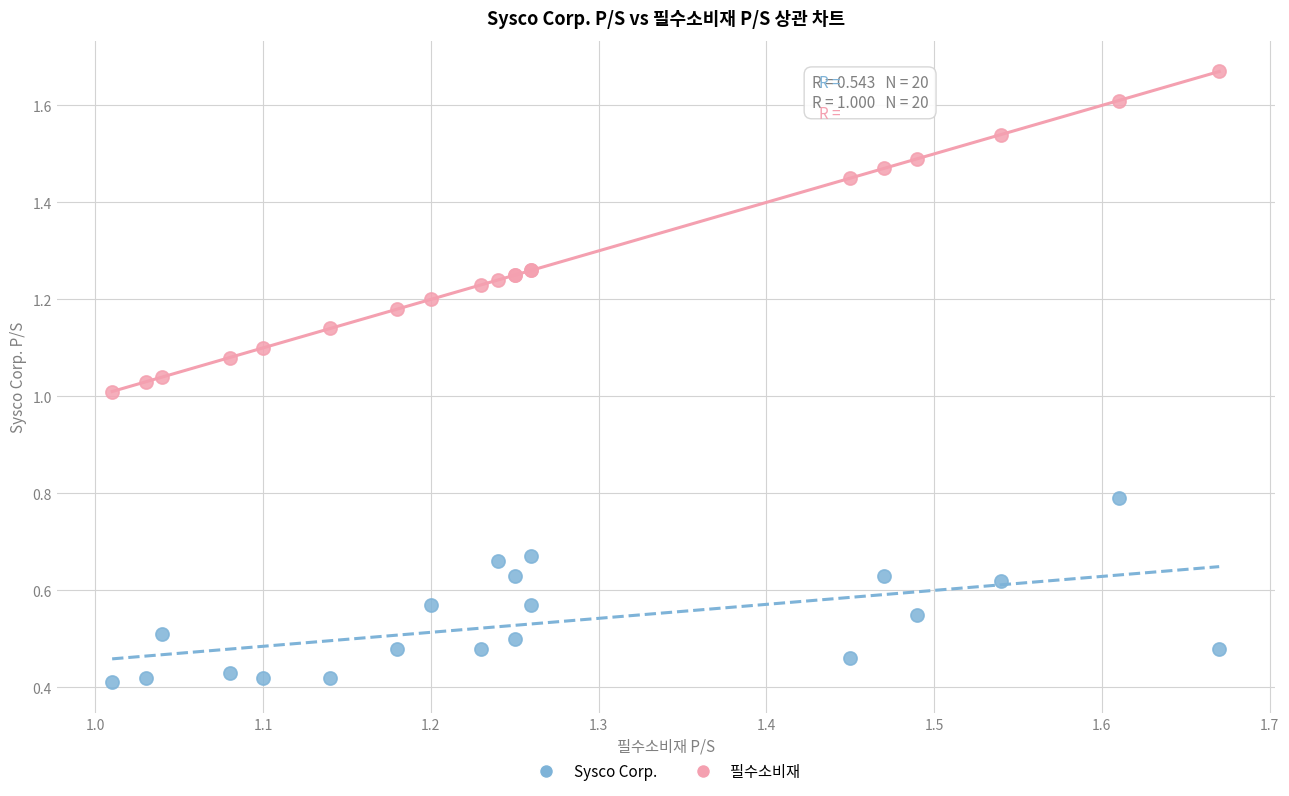

Which series has the largest Y range (max minus min)?

필수소비재